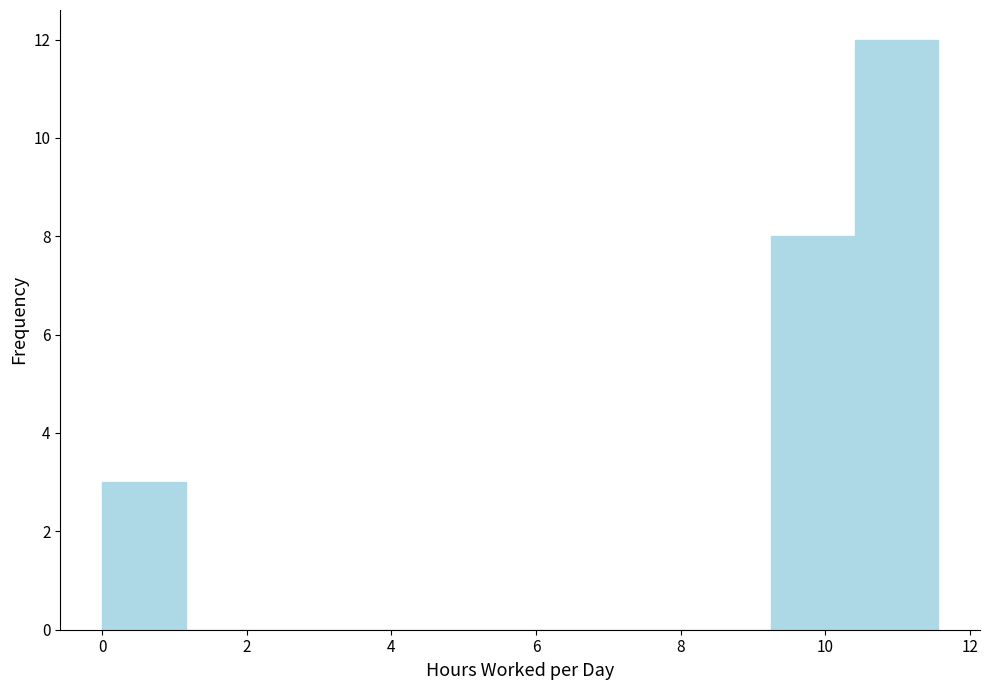

Reading left to right, list every bar in this chart as the range it spans on the x-axis followed by its height. Neither the bar edges nor the heights are printed on the chart, so give them approximately, as read against the axes.

0.0 to 1.2: 3
1.2 to 2.4: 0
2.4 to 3.4: 0
3.4 to 4.6: 0
4.6 to 5.8: 0
5.8 to 7.0: 0
7.0 to 8.0: 0
8.0 to 9.2: 0
9.2 to 10.4: 8
10.4 to 11.6: 12